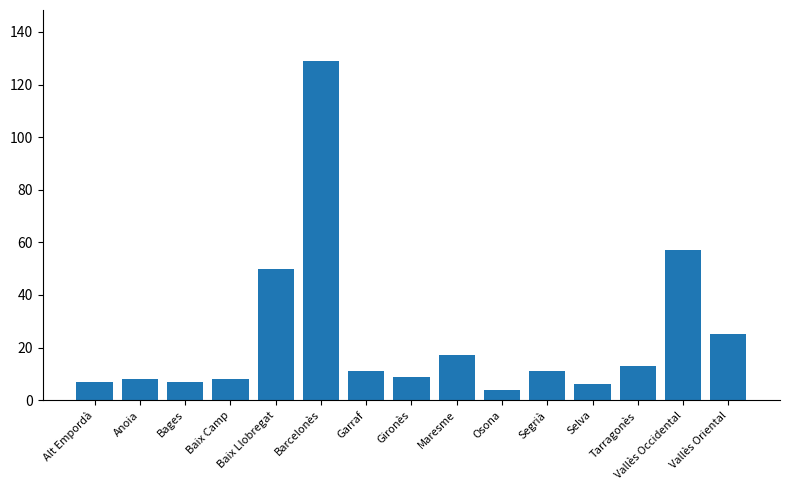

Are the bars grouped side by side (vs. stacked)?

No